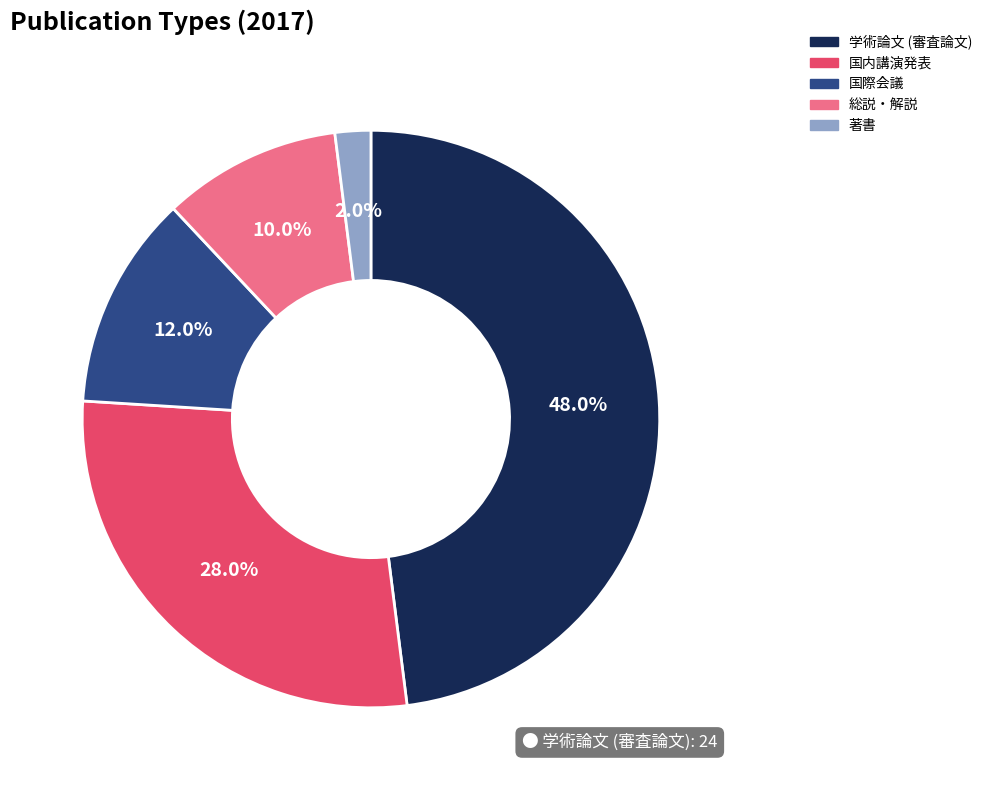

Is it true that 著書 is 10% of the pie?

False